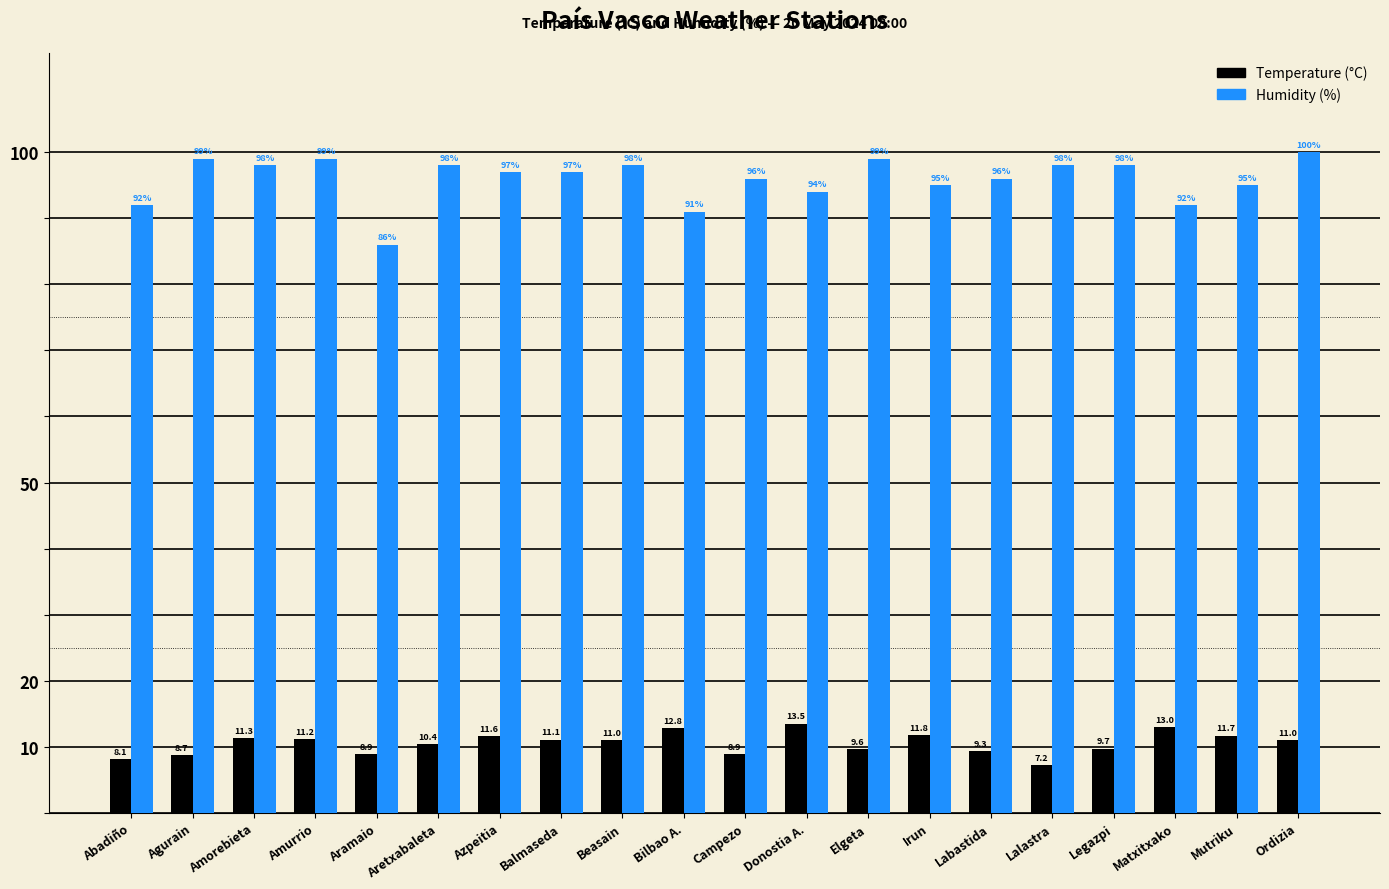

What is the label of the 3rd bar from the right?

Matxitxako